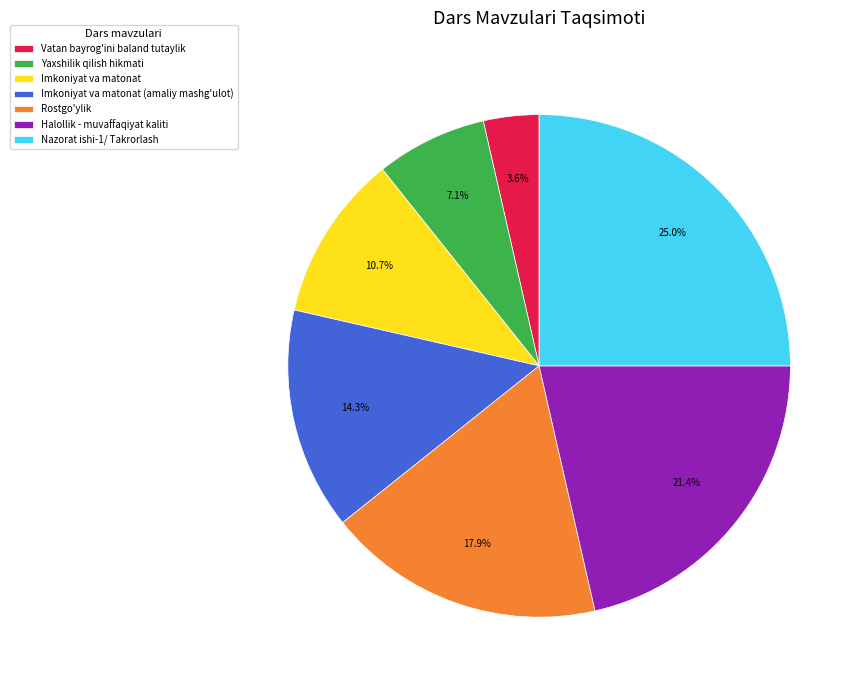

What is the ratio of the value at Yaxshilik qilish hikmati to the value at Rostgo'ylik?

0.4